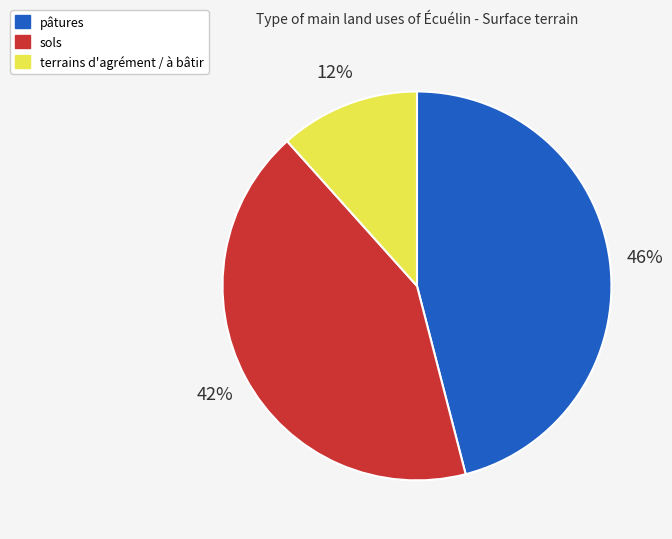

Does terrains d'agrément / à bâtir account for over 50% of the chart?

No